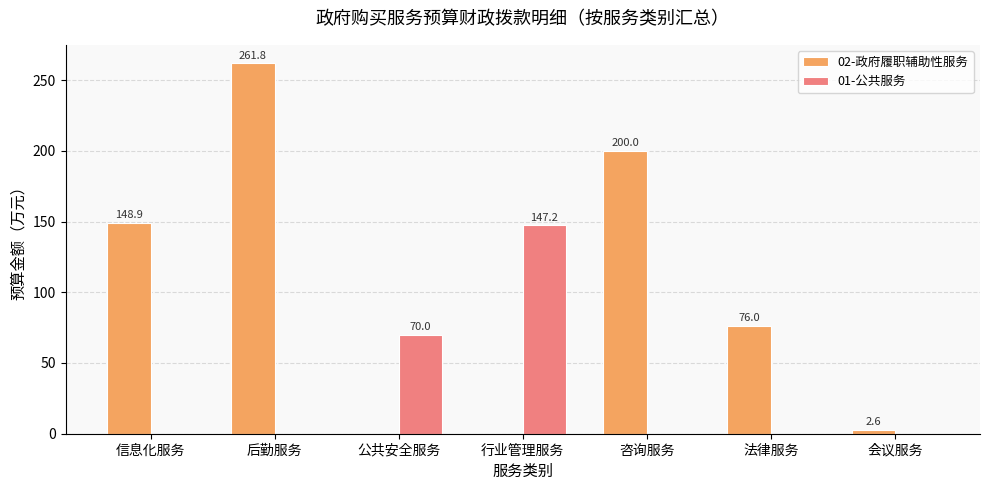

Which series has the widest spread of values?

02-政府履职辅助性服务